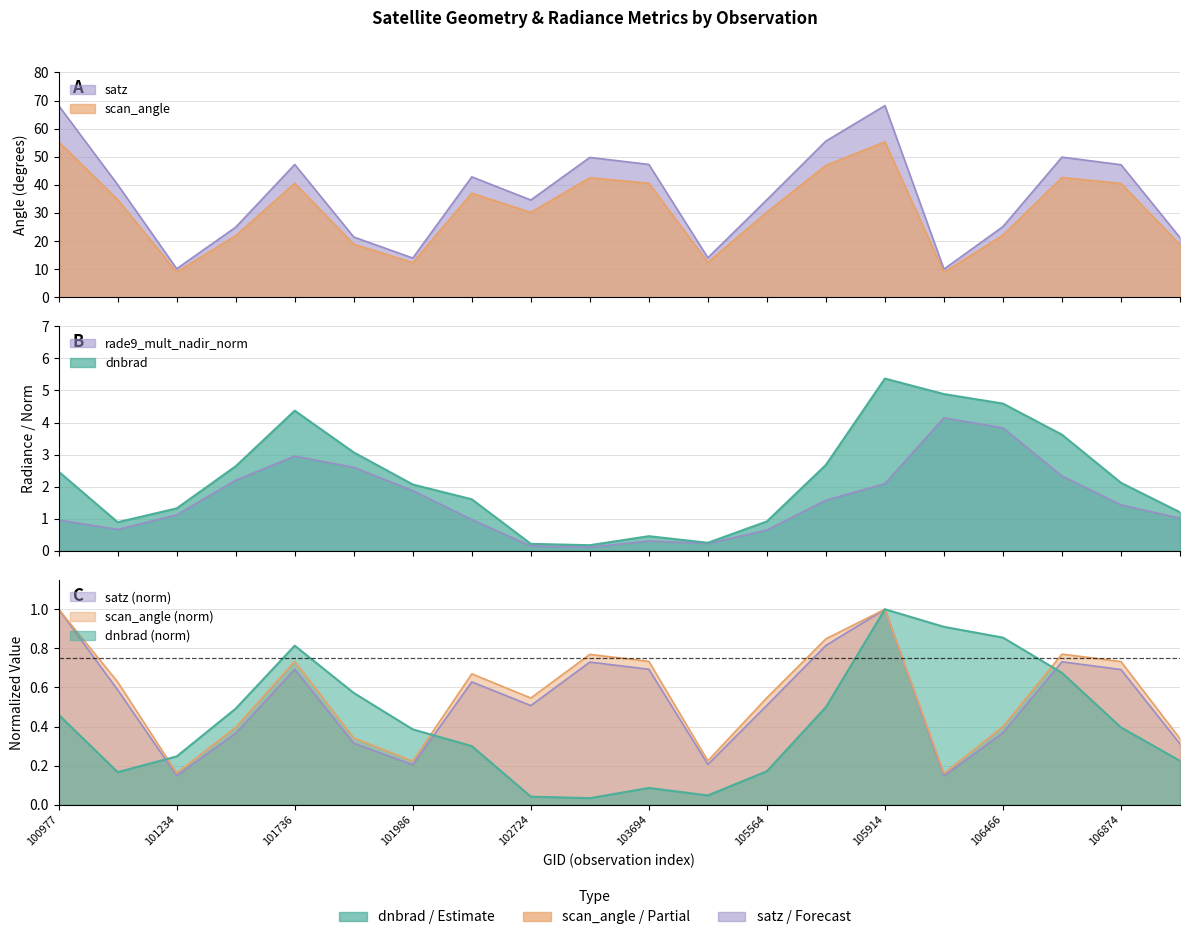

Reading left to right, what are all the values shown in this chart?

dnbrad: 100977=2.5	101111=0.9	101234=1.3	101357=2.6	101736=4.4	101858=3.1	101986=2.1	102108=1.6	102724=0.2	103448=0.2	103694=0.5	103928=0.3	105564=0.9	105736=2.7	105914=5.4	106285=4.9	106466=4.6	106642=3.6	106874=2.1	107043=1.2
satz: 100977=68.2	101111=40.0	101234=10.1	101357=24.9	101736=47.2	101858=21.4	101986=13.9	102108=42.8	102724=34.6	103448=49.8	103694=47.3	103928=14.0	105564=34.7	105736=55.6	105914=68.2	106285=10.0	106466=25.1	106642=49.9	106874=47.2	107043=21.2
scan_angle: 100977=55.3	101111=34.7	101234=9.0	101357=21.9	101736=40.5	101858=18.9	101986=12.3	102108=37.0	102724=30.2	103448=42.5	103694=40.6	103928=12.4	105564=30.3	105736=46.9	105914=55.3	106285=8.8	106466=22.1	106642=42.6	106874=40.5	107043=18.7
rade9_mult_nadir_norm: 100977=1.0	101111=0.7	101234=1.1	101357=2.2	101736=3.0	101858=2.6	101986=1.9	102108=1.0	102724=0.2	103448=0.1	103694=0.3	103928=0.2	105564=0.7	105736=1.6	105914=2.1	106285=4.1	106466=3.8	106642=2.3	106874=1.4	107043=1.0